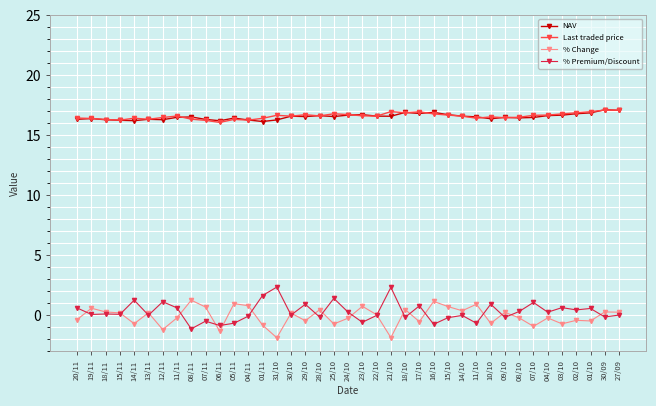

Count the number of categories in the chart.

39